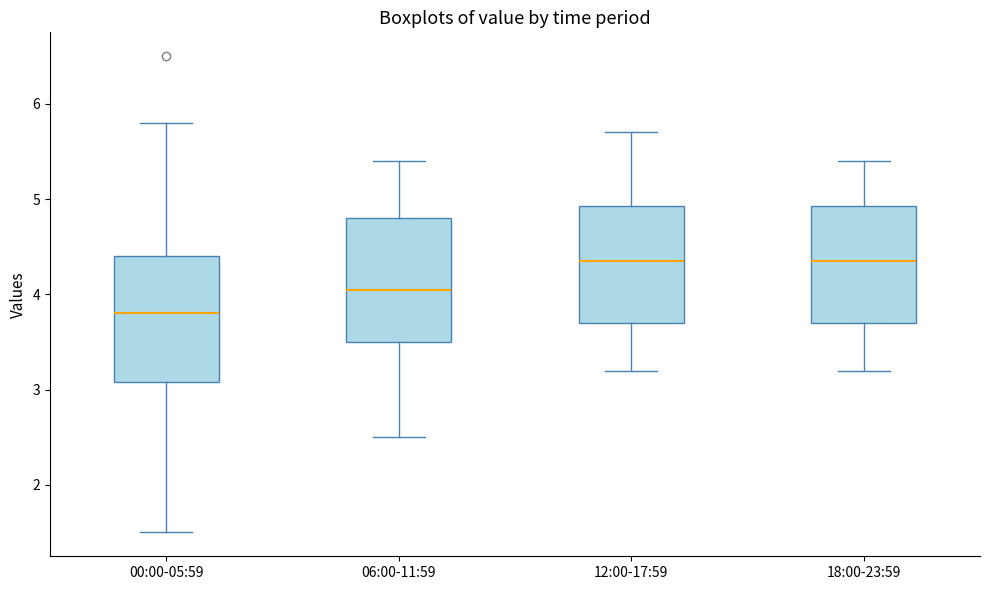

Reading left to right, read every box against the y-axis: the position of its median line, the range the box covers, and the ends of its whiskers. The values are not printed on the chart, so give them approximately, as read against the axis.

00:00-05:59: median 3.8, box 3.1 to 4.4, whiskers 1.5 to 5.8
06:00-11:59: median 4.1, box 3.5 to 4.8, whiskers 2.5 to 5.4
12:00-17:59: median 4.4, box 3.7 to 4.9, whiskers 3.2 to 5.7
18:00-23:59: median 4.4, box 3.7 to 4.9, whiskers 3.2 to 5.4